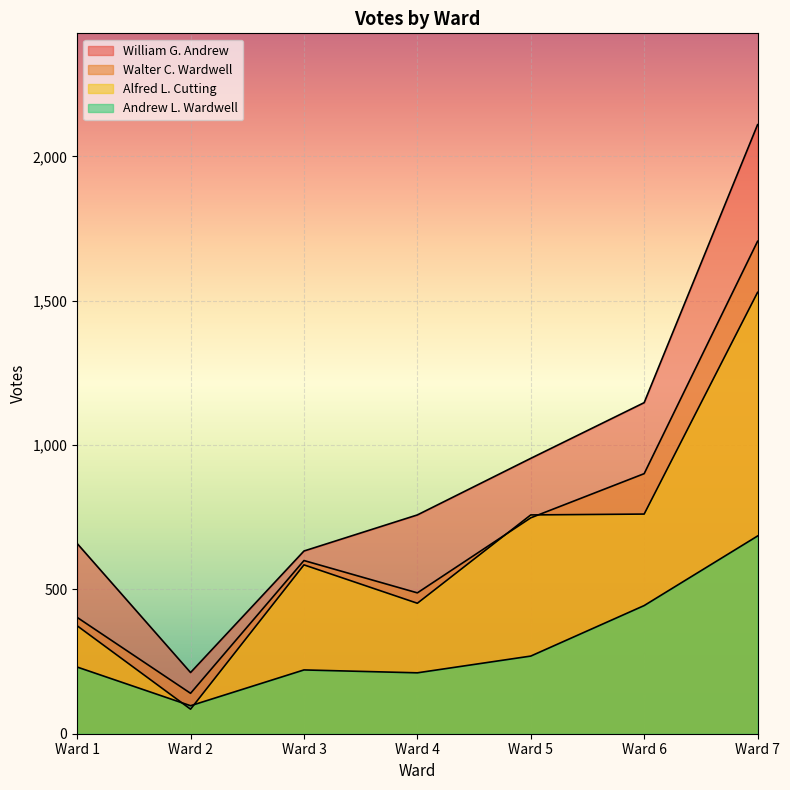

How many lines are shown in the chart?

4